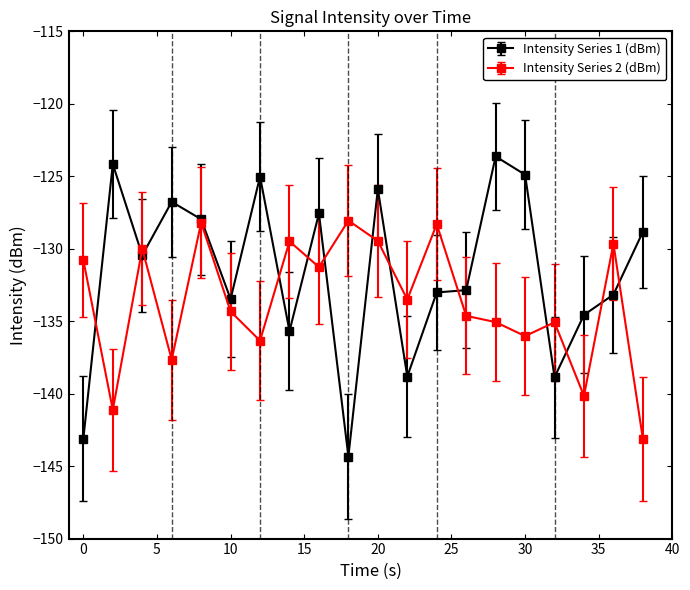

Which series has the largest total across all categories?

Intensity Series 1 (dBm)